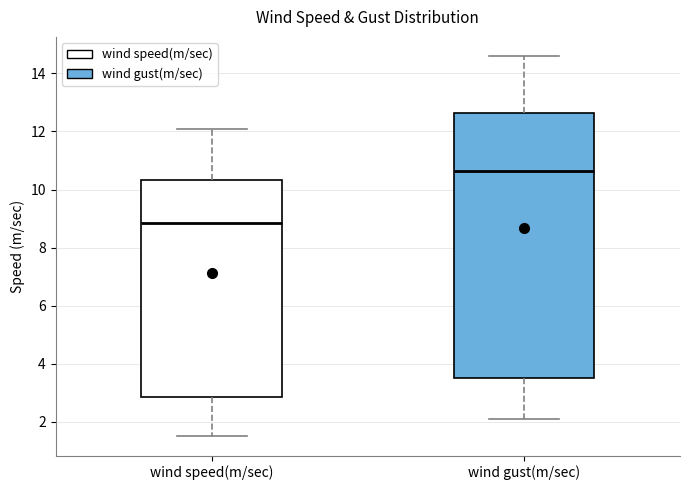

Which box has the highest median line?

wind gust(m/sec)